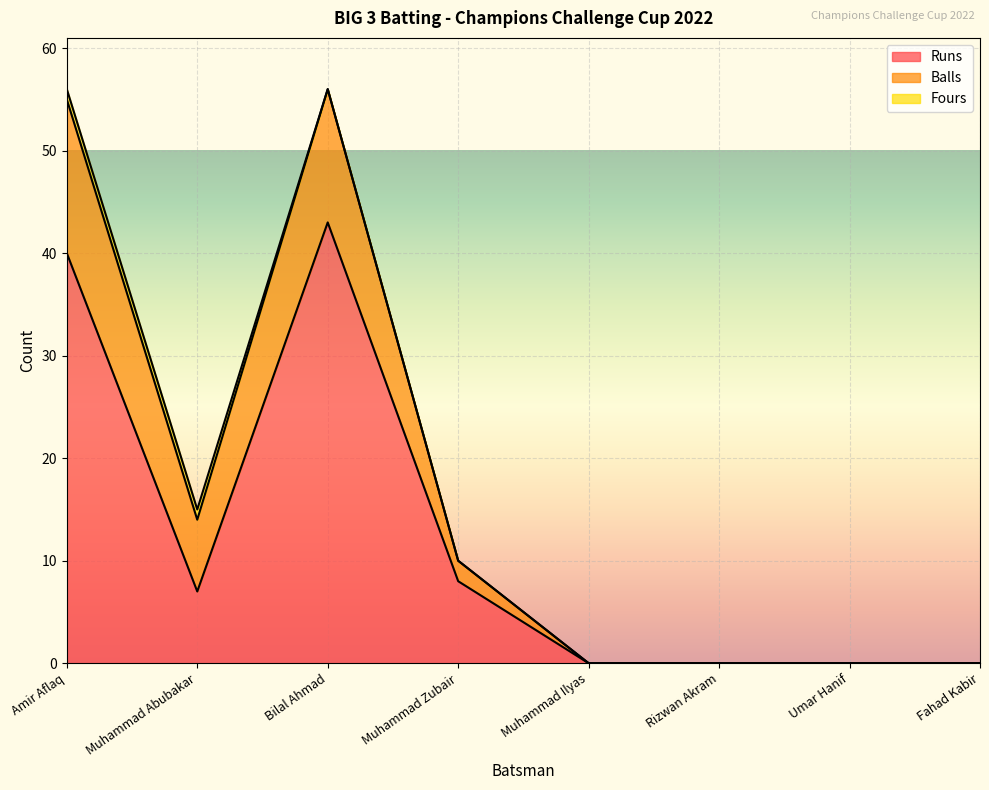

What is the sum of the Balls values at Amir Aflaq and Rizwan Akram?

15